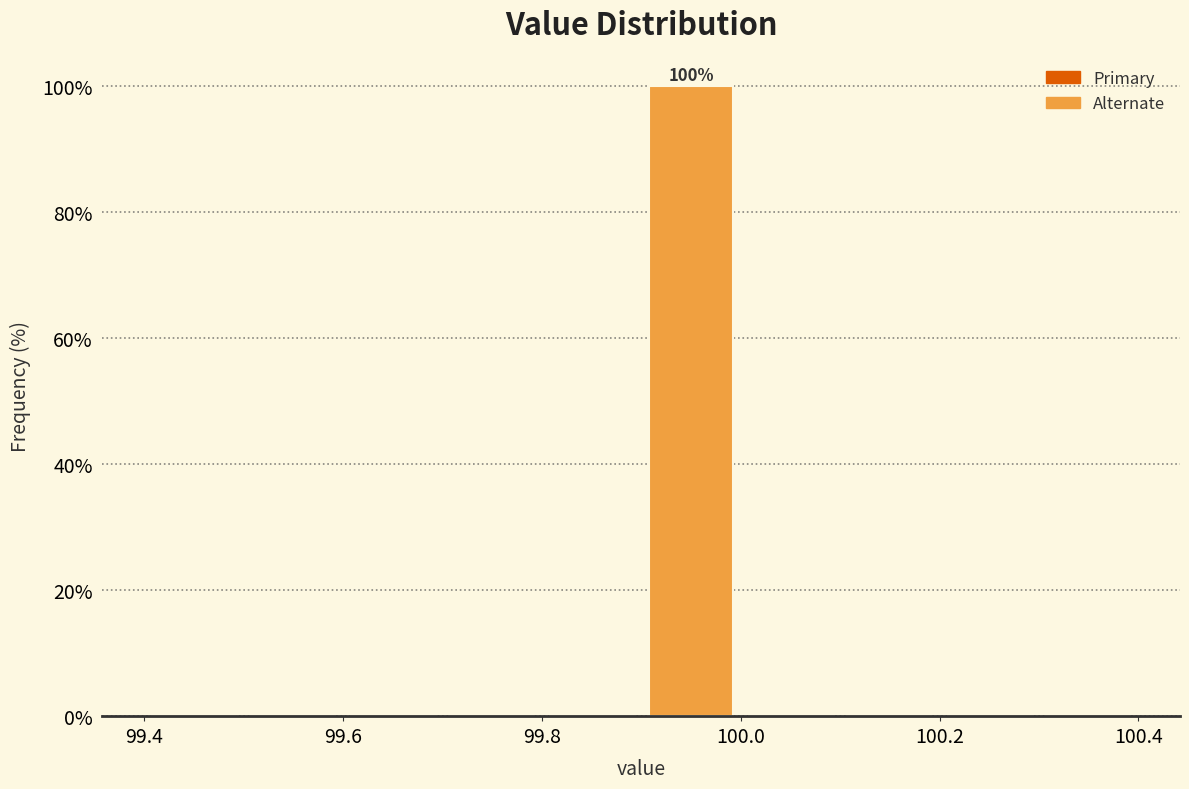

Which range on the x-axis has the tallest bar?

99.9 to 100.0